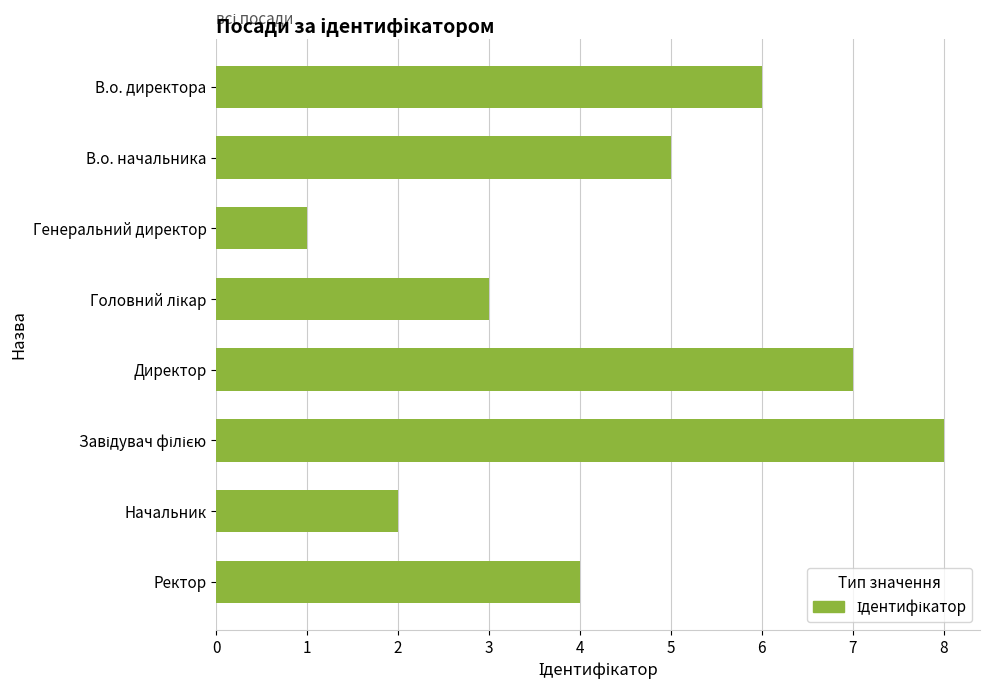

What is the difference between the values at Ректор and Директор?

3